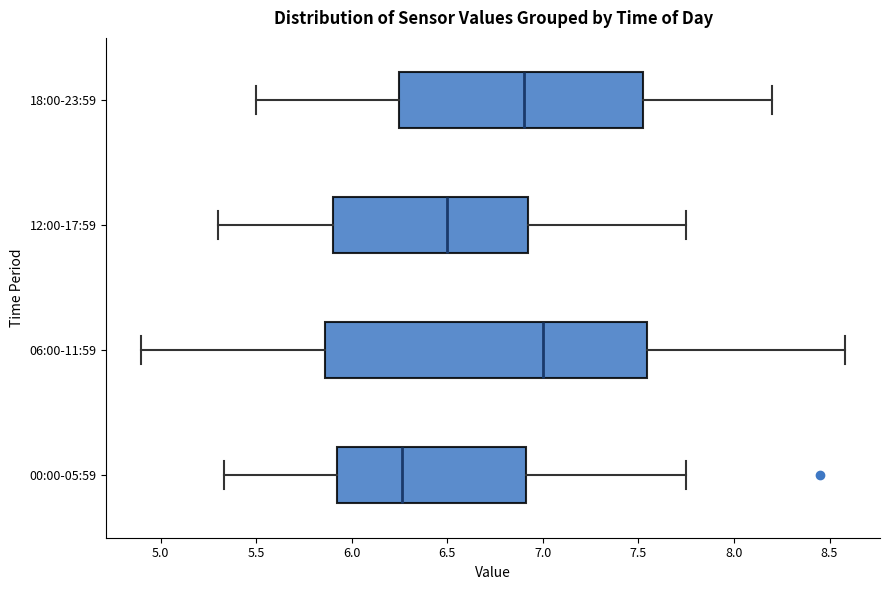

Which box has the furthest to the left median line?

00:00-05:59